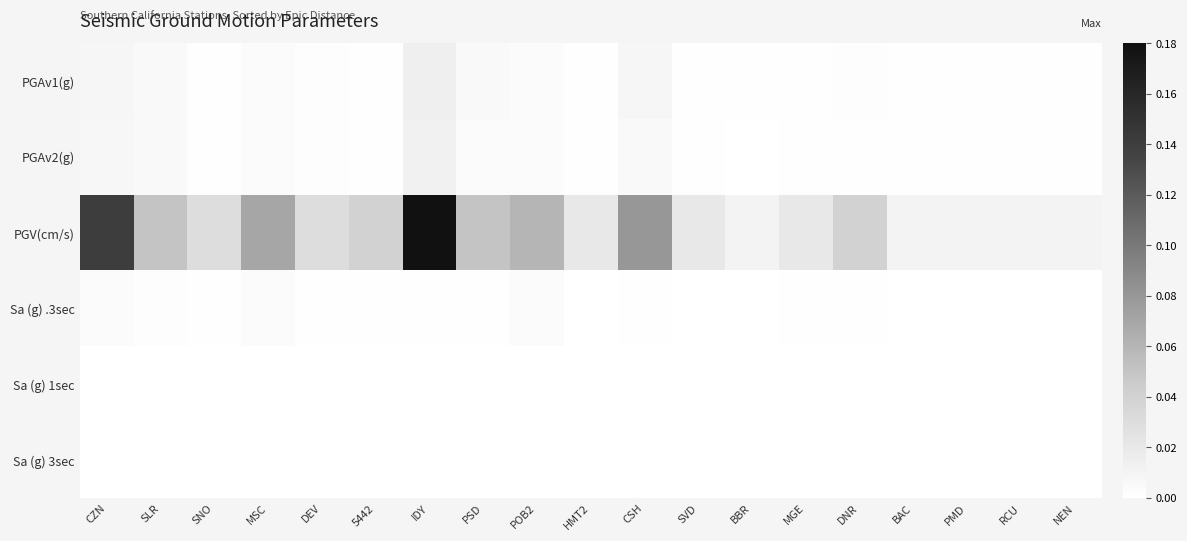

Which series has the largest range (max minus min)?

PGV(cm/s)